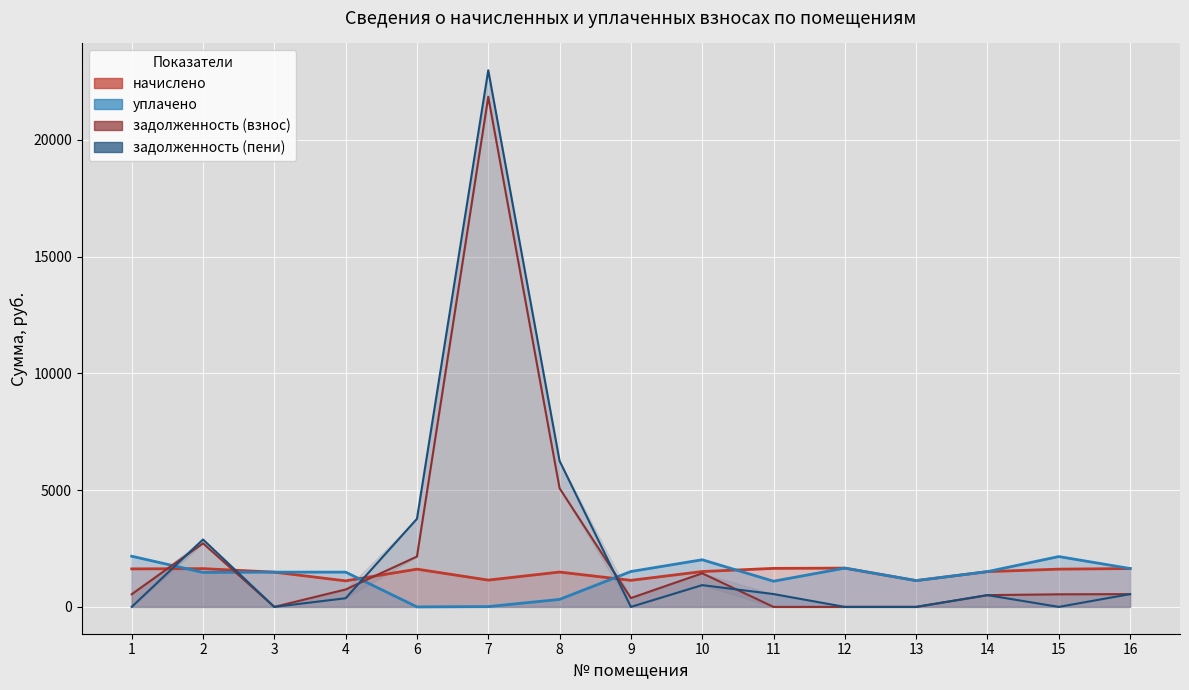

Does the chart display data point markers on the line(s)?

No